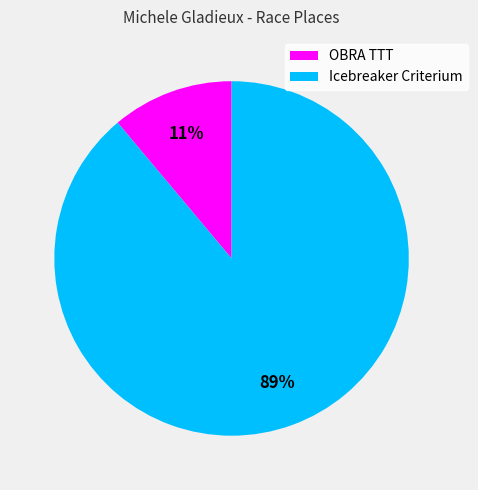

Is Icebreaker Criterium the majority of the pie?

Yes